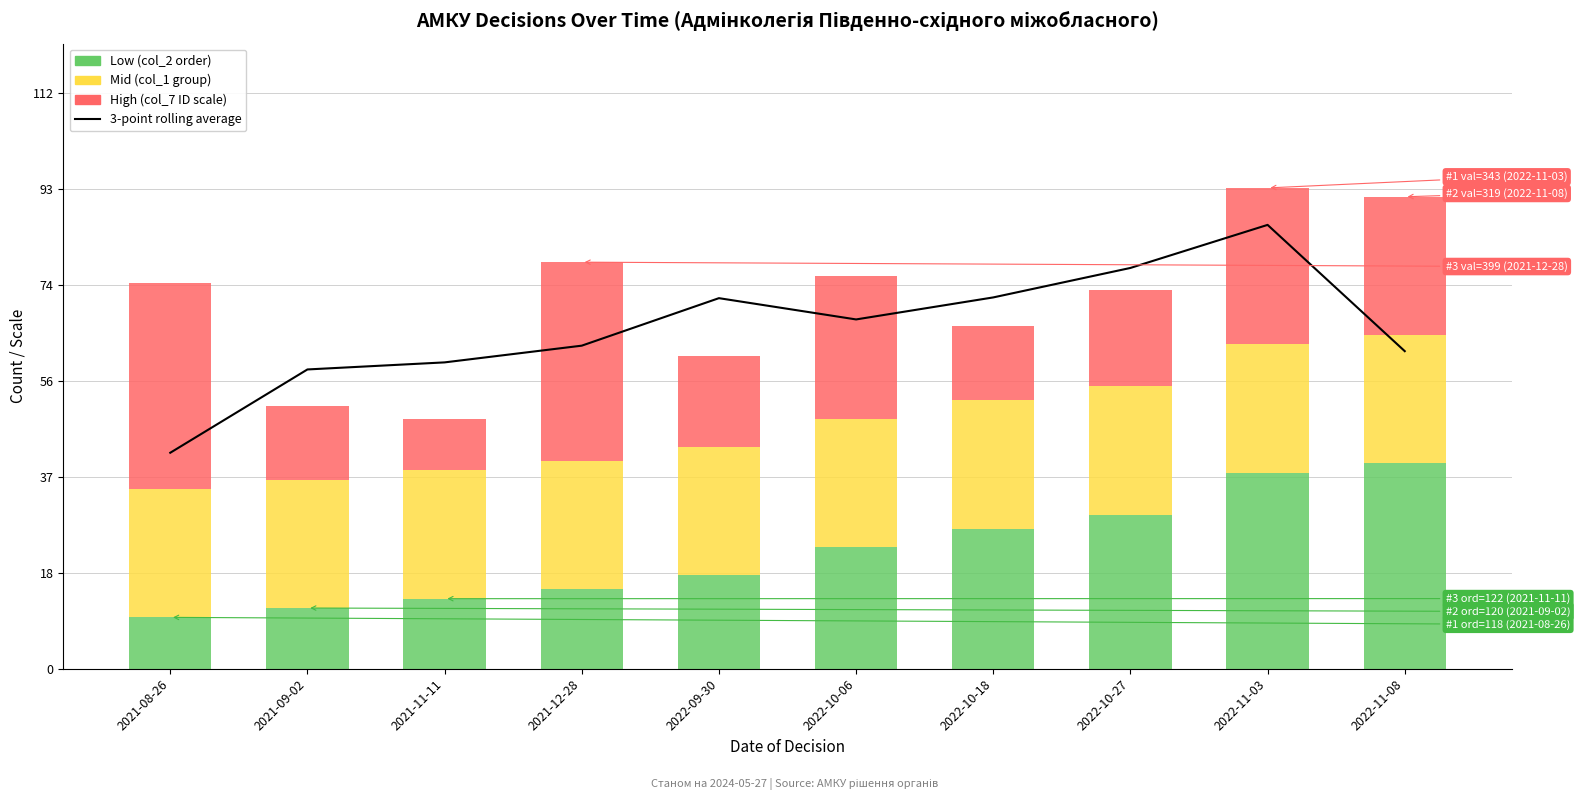

At which category is the sum across all series the highest?

2022-11-03